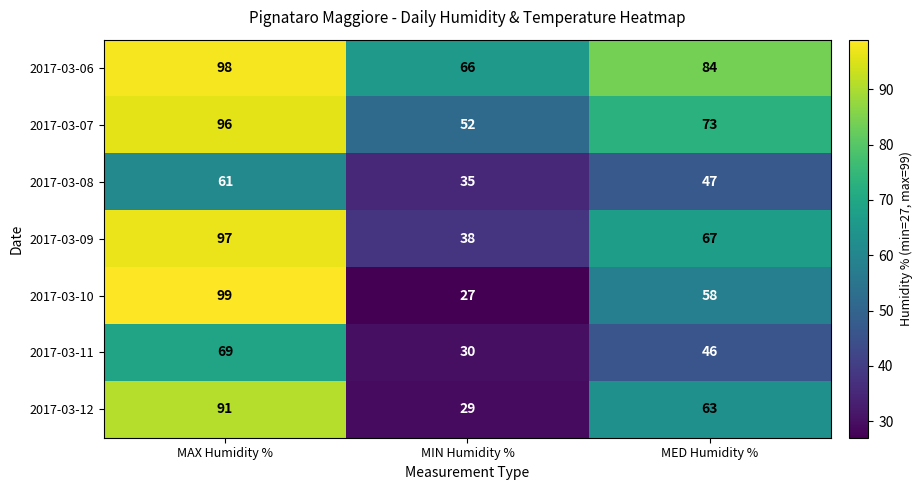

What is the total value across all series at MIN Humidity %?

277